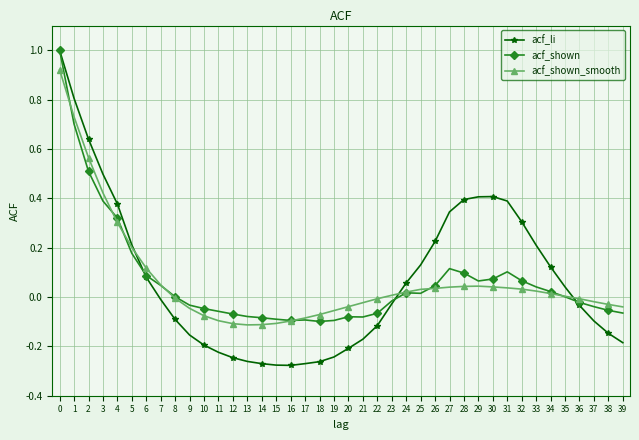

The value of acf_shown at 35 is 0.0. True or false?

True